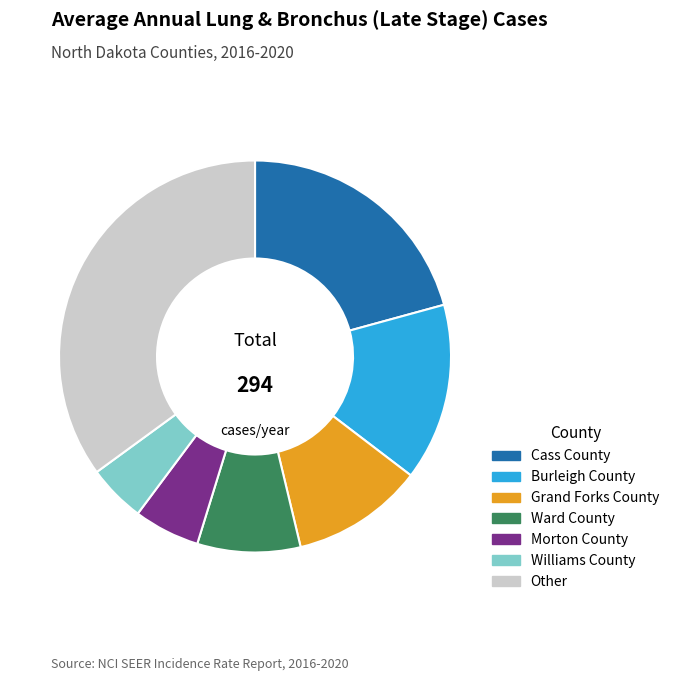

Is there any slice that represents more than half of the pie?

No